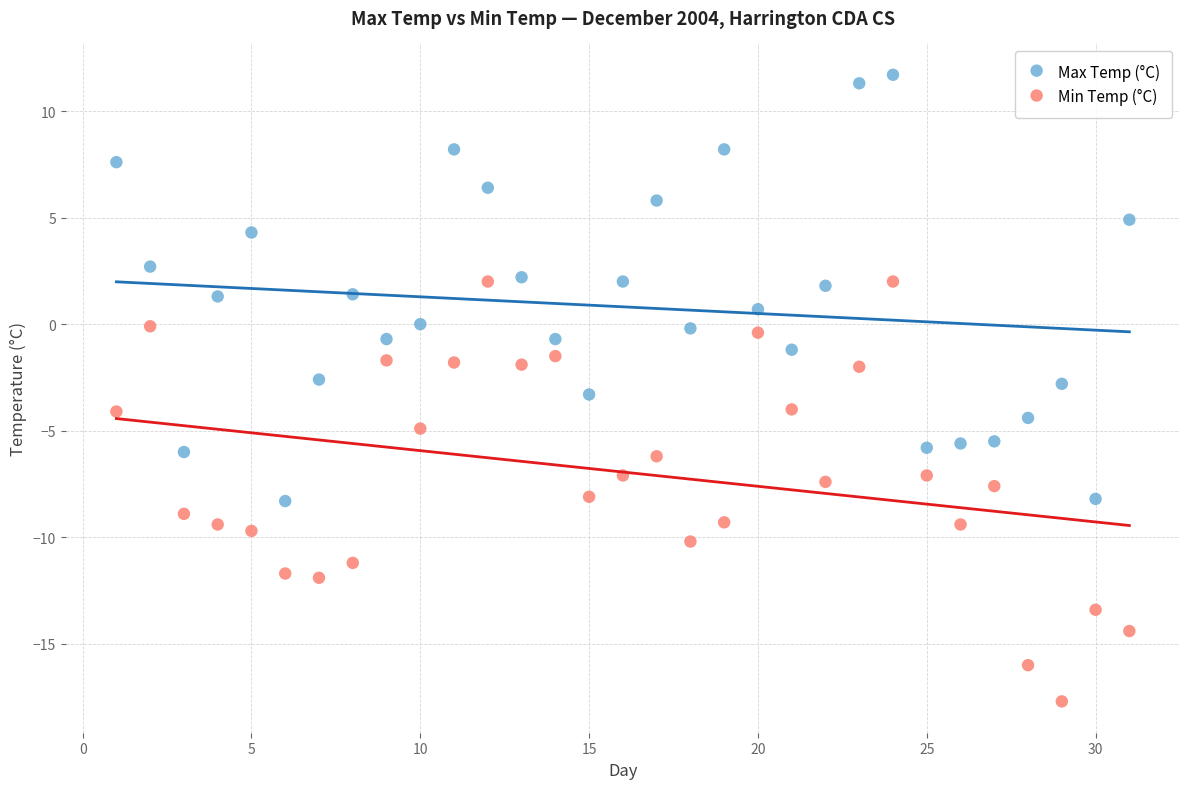

What is the X range (max minus min) for the scatter plot?

30.0